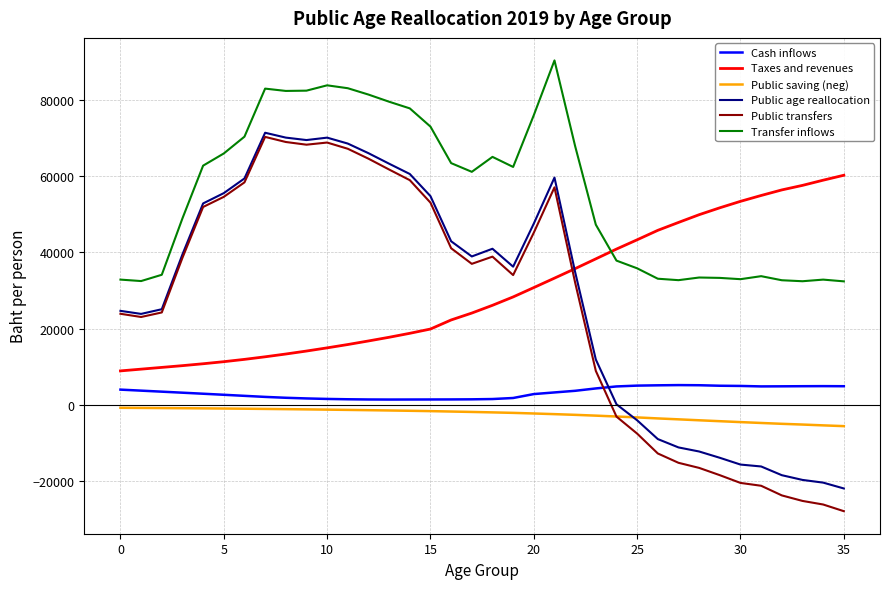

What is the average value of the Cash inflows series?

3289.4